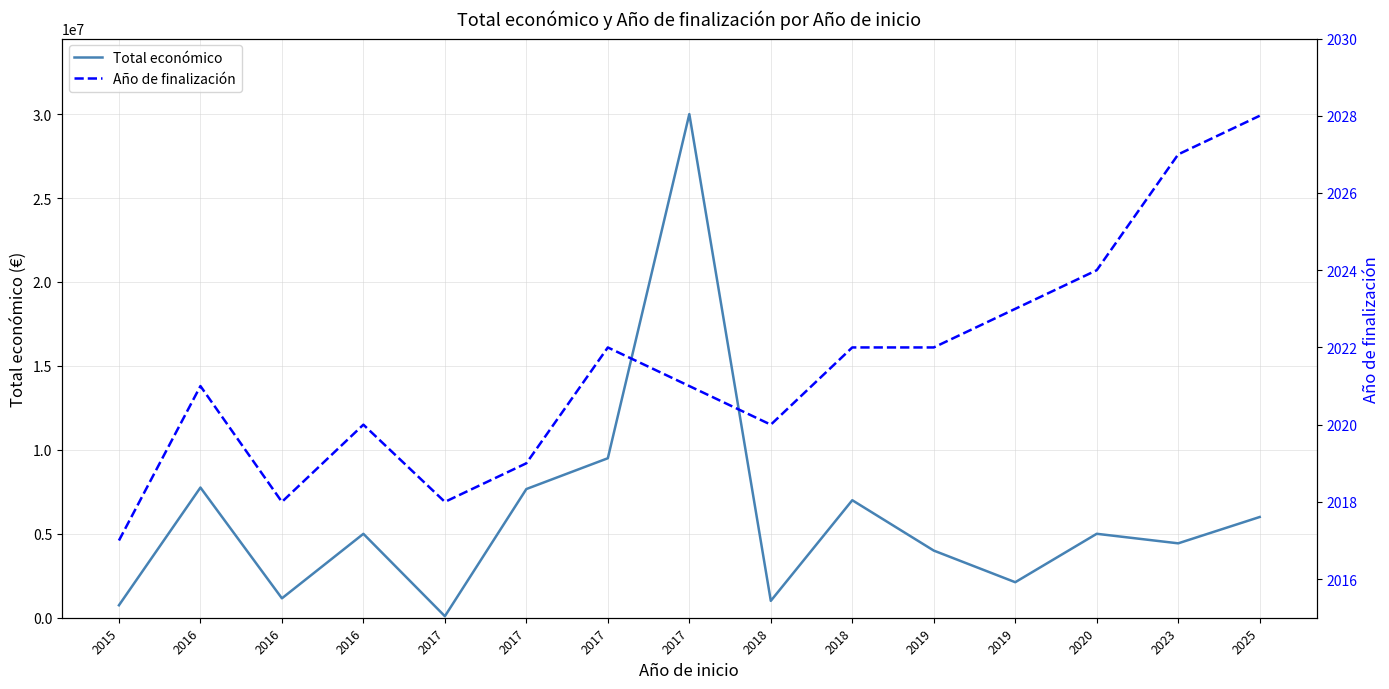

How many data points in Total económico are less than 4997660?

7